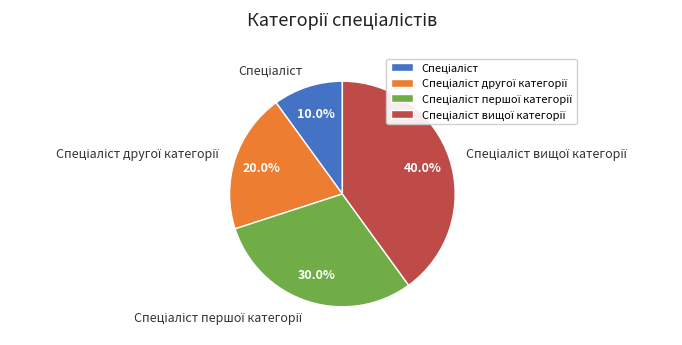

Does any single category account for the majority?

No